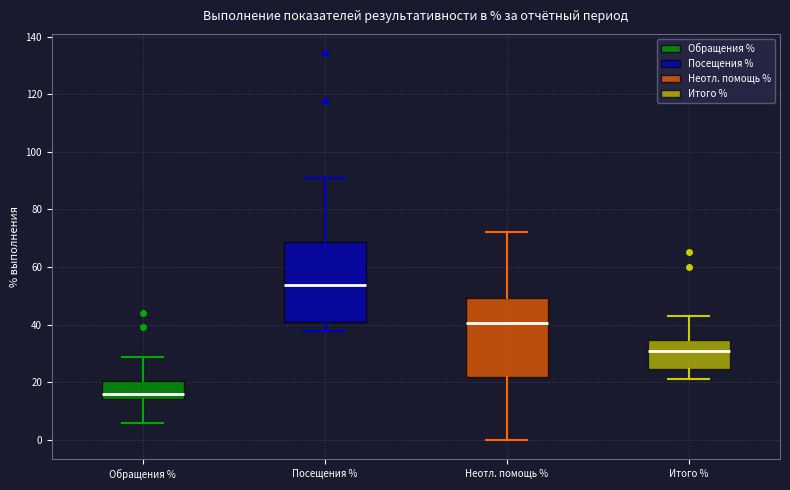

Reading left to right, read every box against the y-axis: the position of its median line, the range the box covers, and the ends of its whiskers. The values are not printed on the chart, so give them approximately, as read against the axis.

Обращения %: median 16, box 14 to 20, whiskers 6 to 28
Посещения %: median 54, box 40 to 68, whiskers 38 to 92
Неотл. помощь %: median 40, box 22 to 50, whiskers 0 to 72
Итого %: median 30, box 24 to 34, whiskers 22 to 44